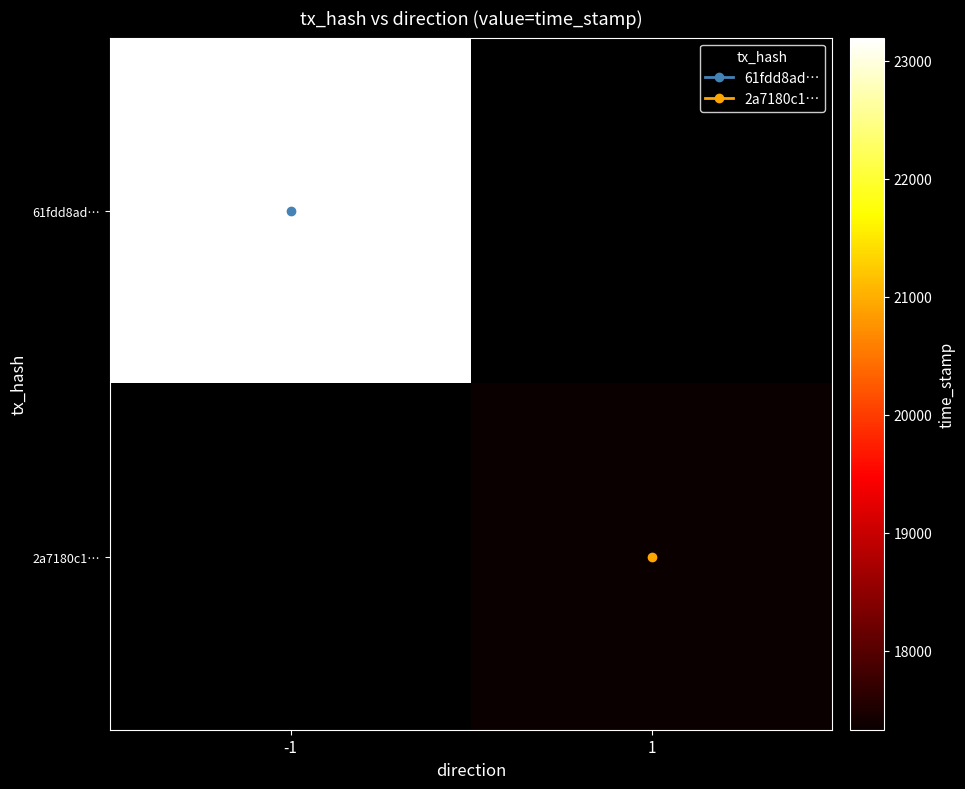

What is the greatest value displayed?

1570223198.0